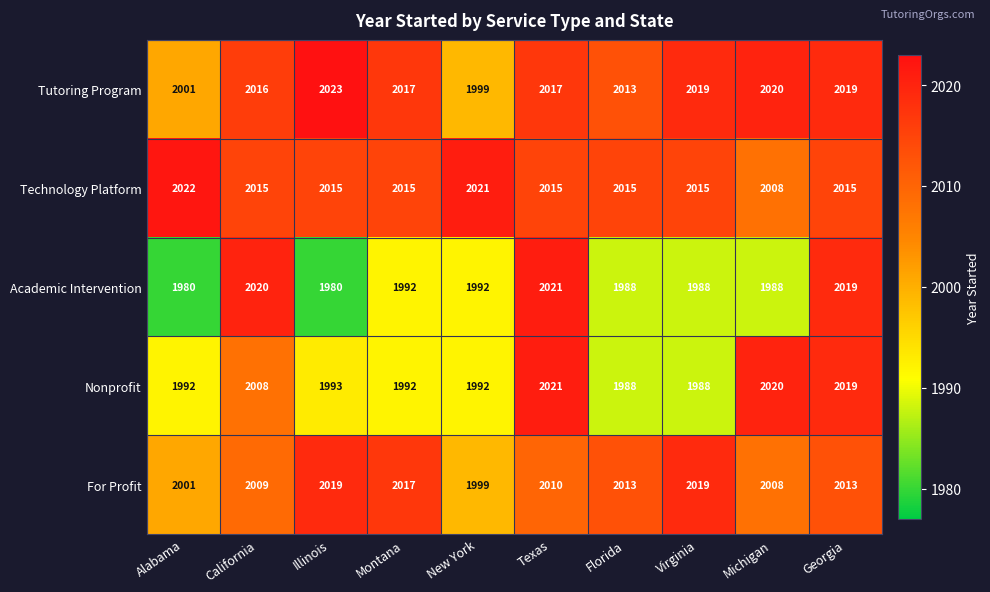

What is the sum of all Academic Intervention values?

19968